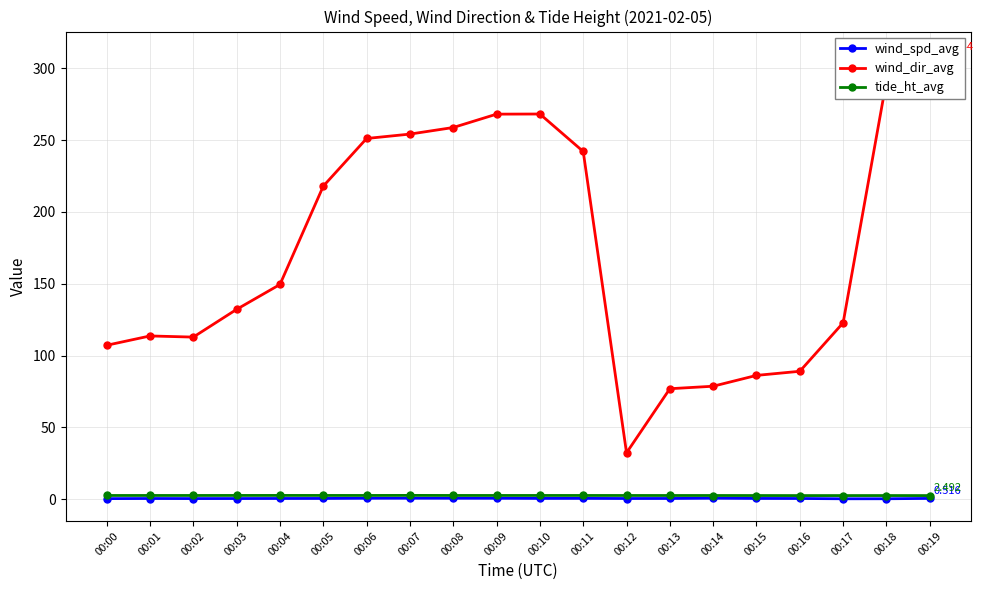

Which series has the largest total across all categories?

wind_dir_avg